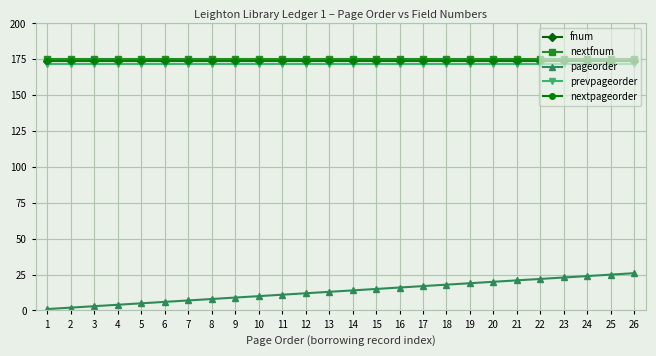

At which category is the sum across all series the highest?

26